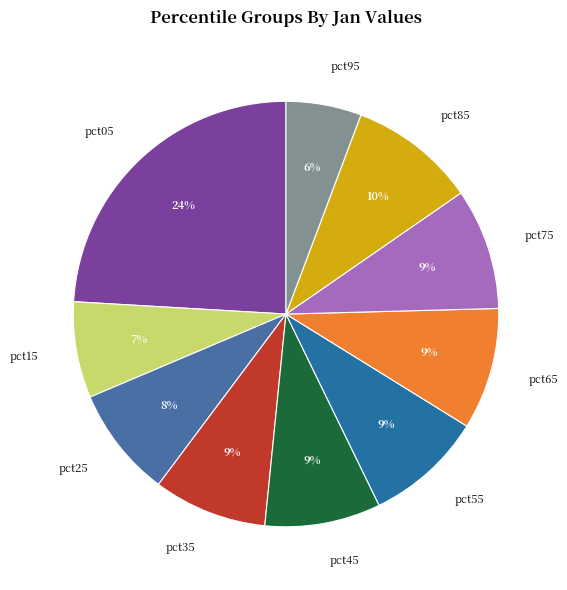

To the nearest percent, what portion does pct95 represent?

6%